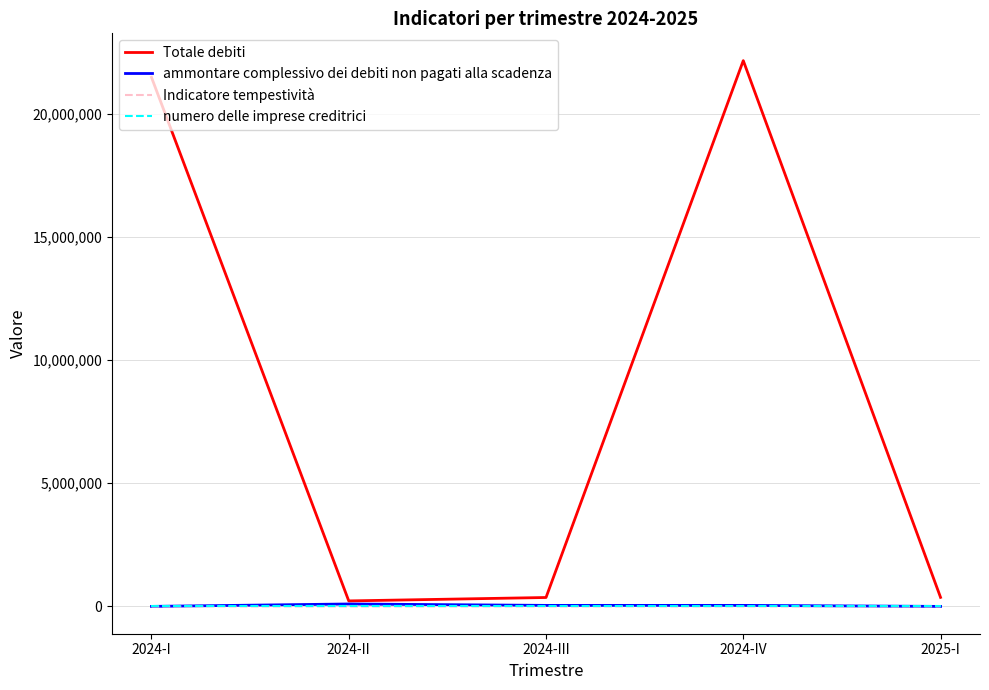

Which series has the largest total across all categories?

Totale debiti